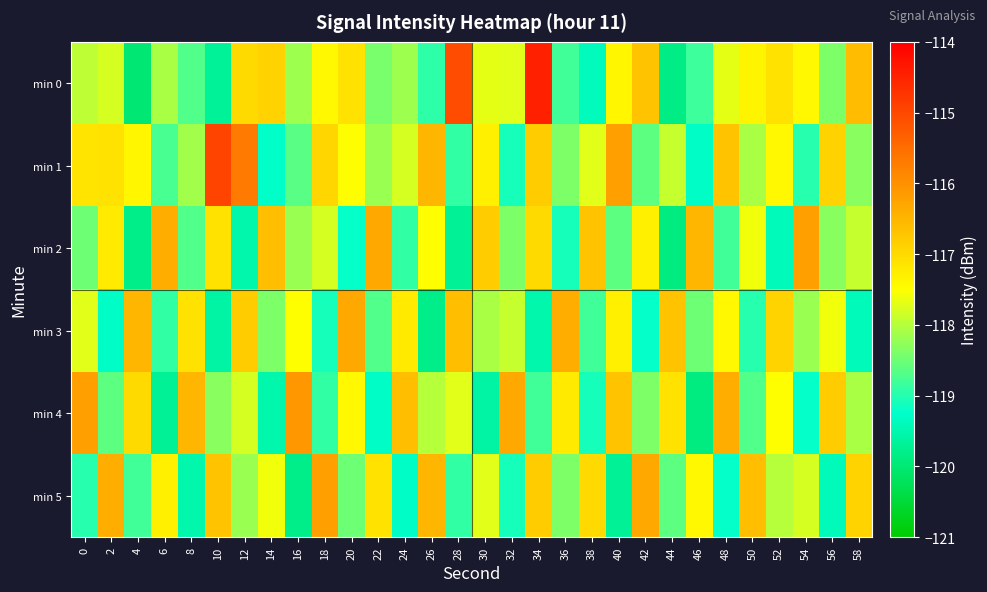

How many series are shown in this chart?

6